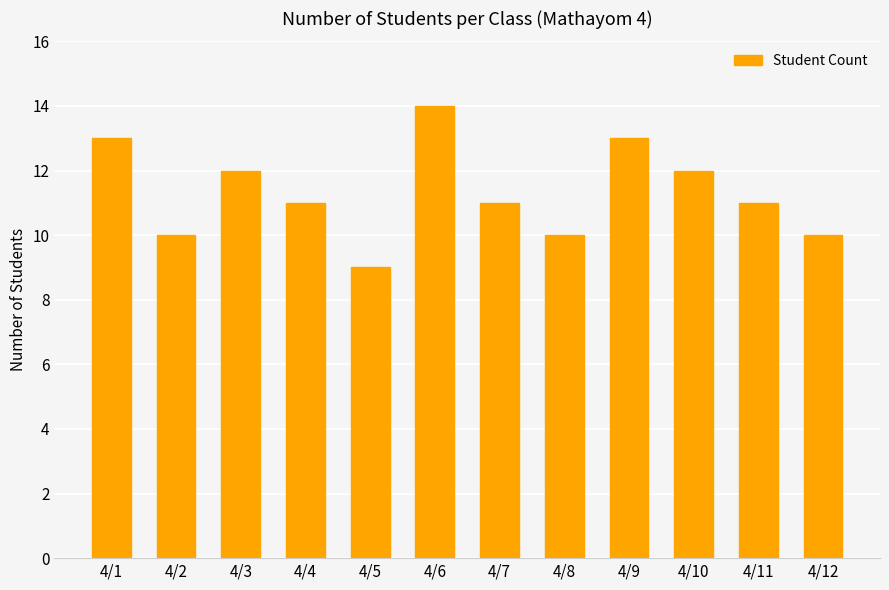

What is the difference between the maximum and minimum values?

5